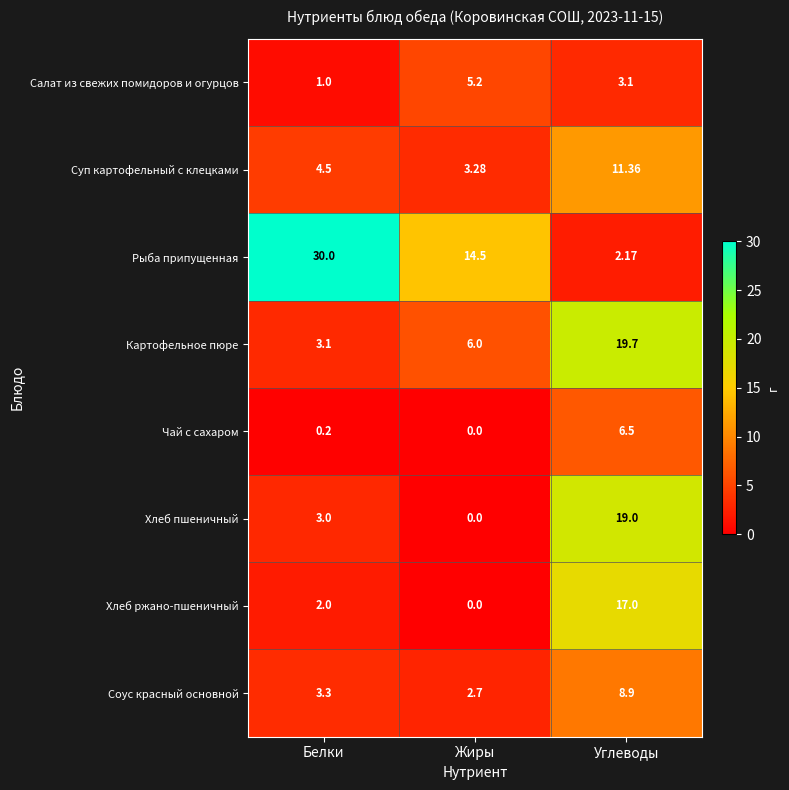

Which category has the highest value in the Соус красный основной series?

Углеводы